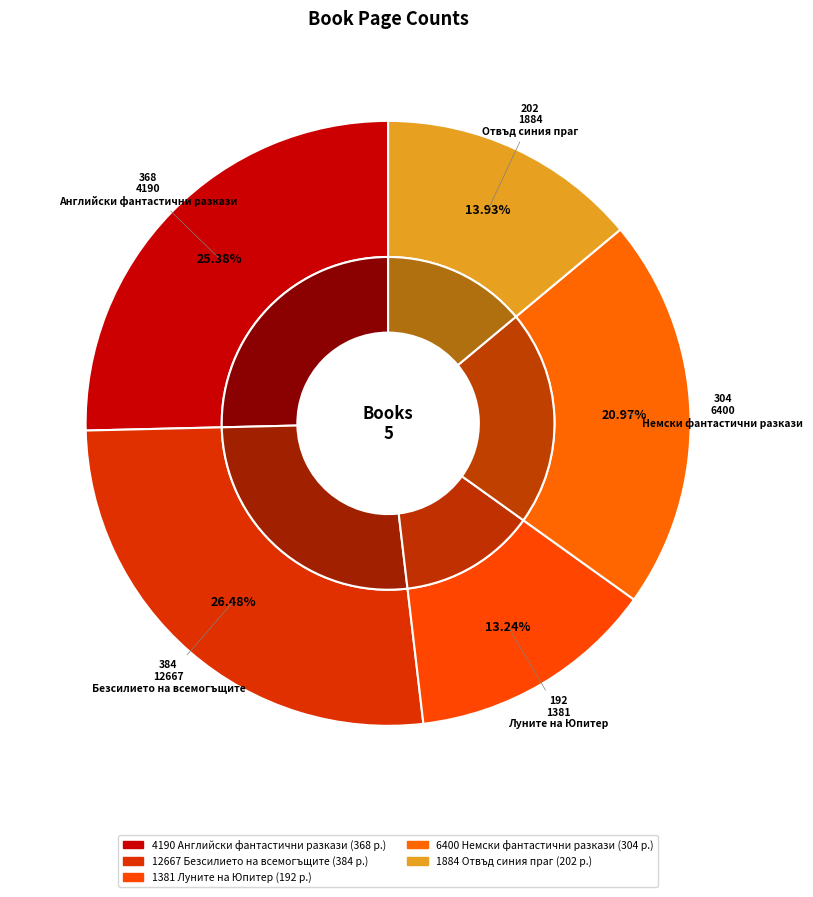

True or false: 12667
Безсилието на всемогъщите accounts for 37% of the total.

False